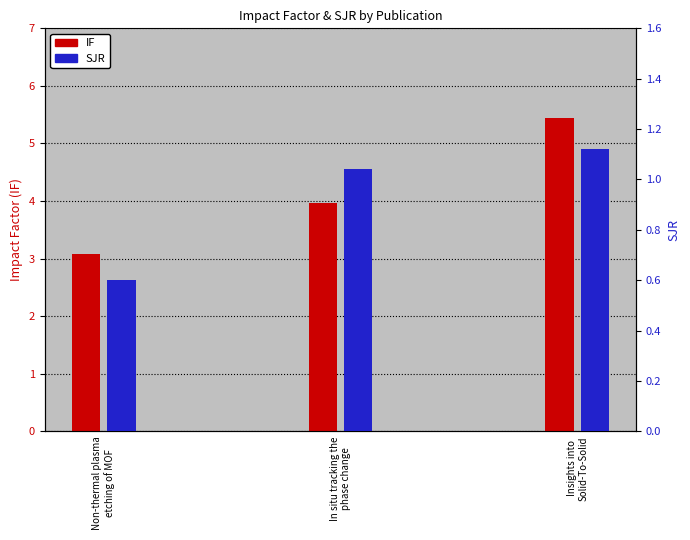

At which label does IF reach its peak?

Insights into
Solid-To-Solid